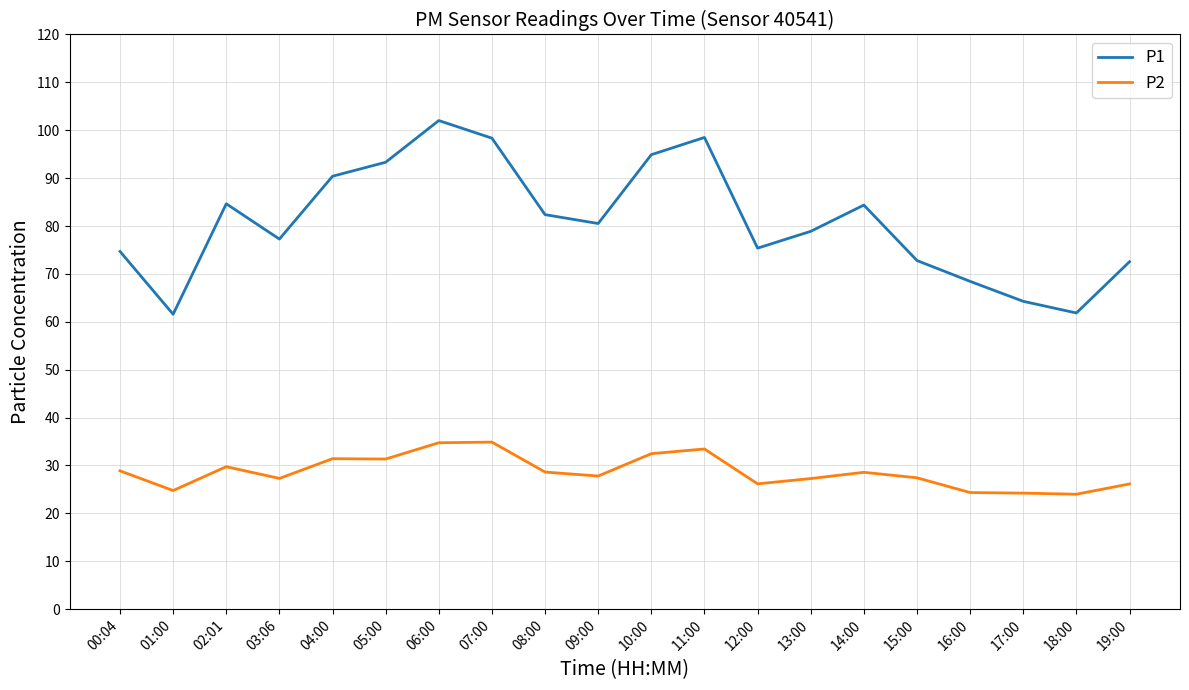

What position from the left is 09:00?

10